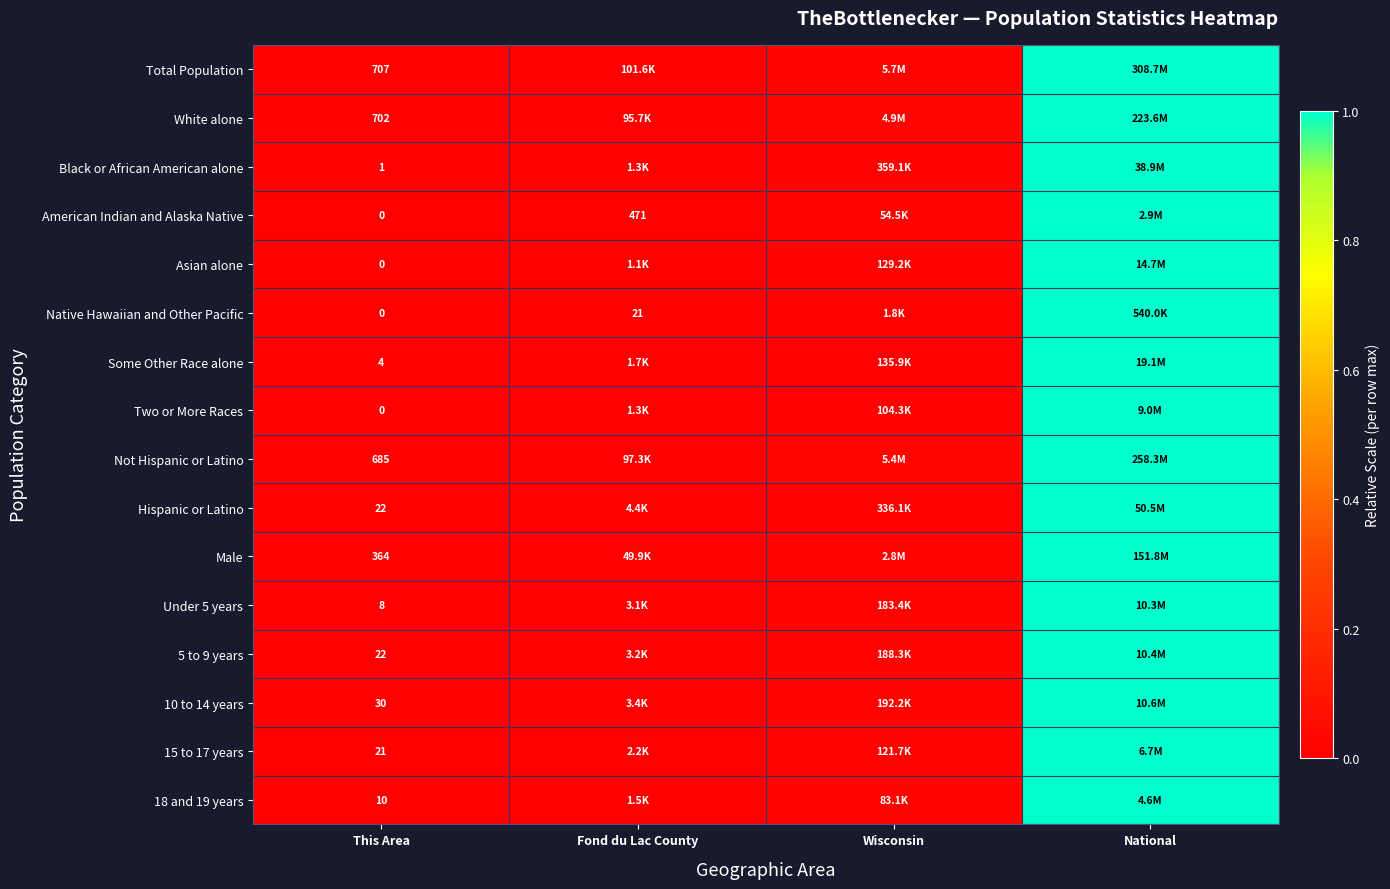

At which category does the chart reach its peak across all series?

National